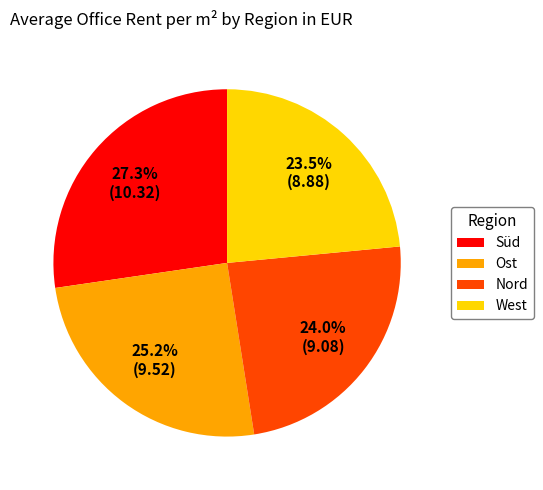

True or false: West accounts for 24% of the total.

True